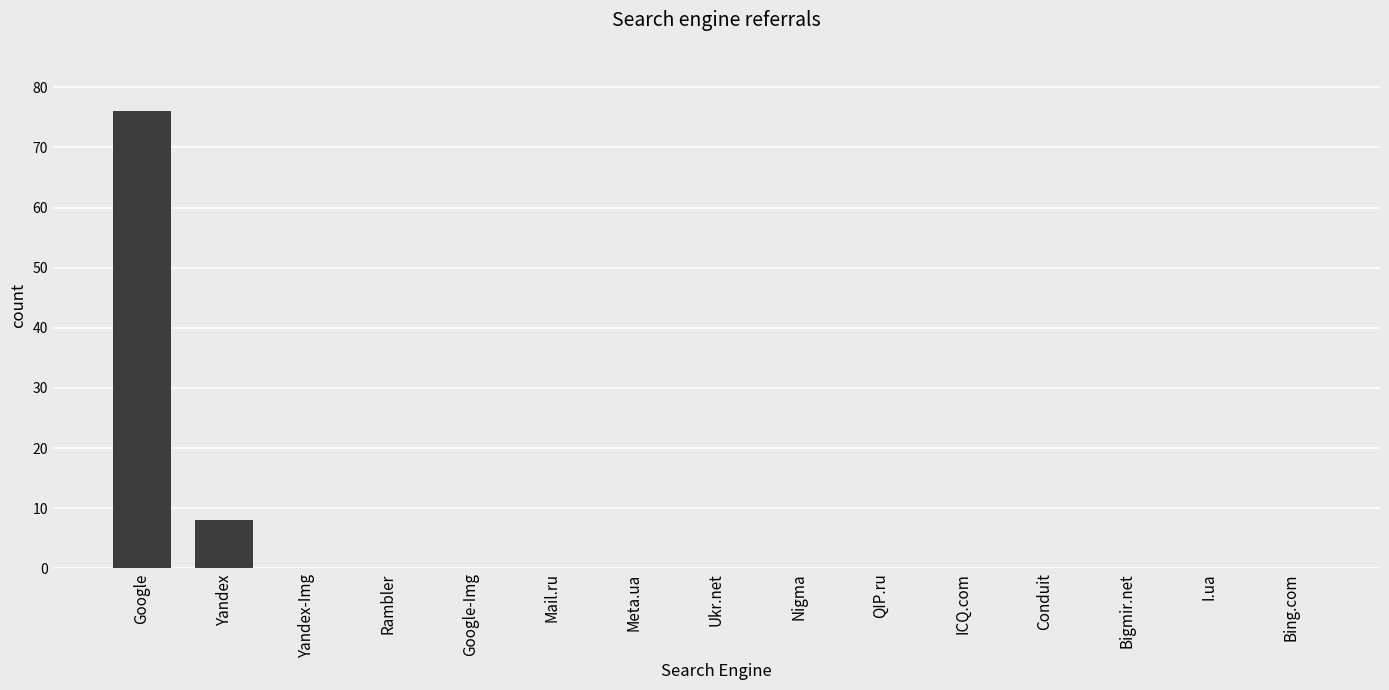

At which category does the chart reach its peak across all series?

Google